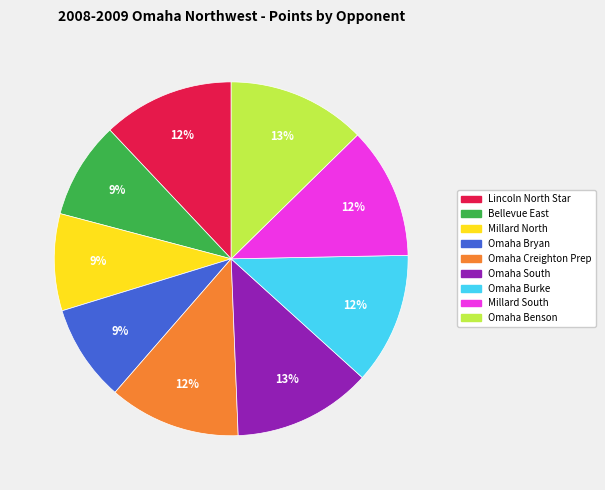

Which has a higher value, Millard North or Omaha Creighton Prep?

Omaha Creighton Prep